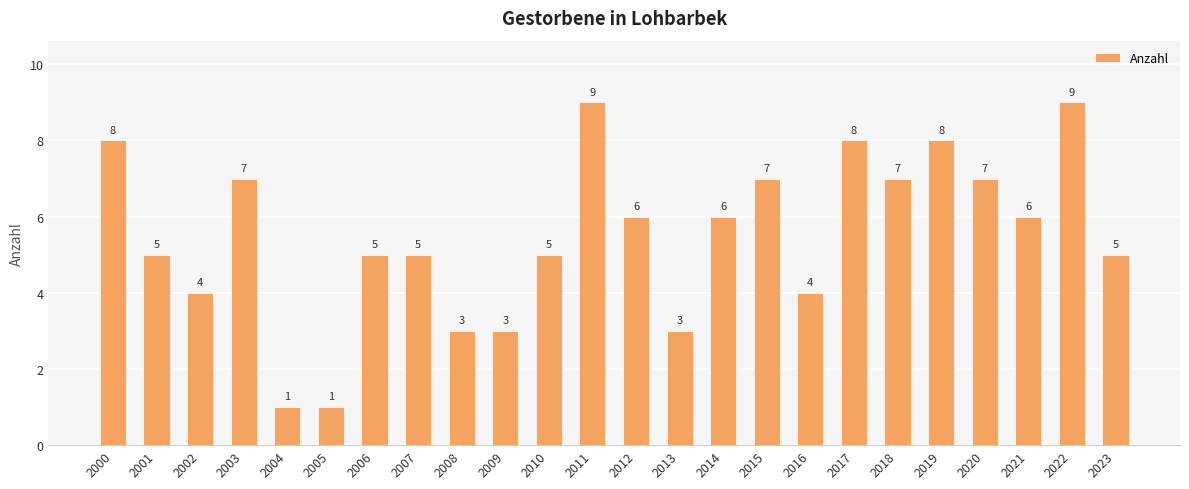

The chart shows a value of 5 at 2008. True or false?

False